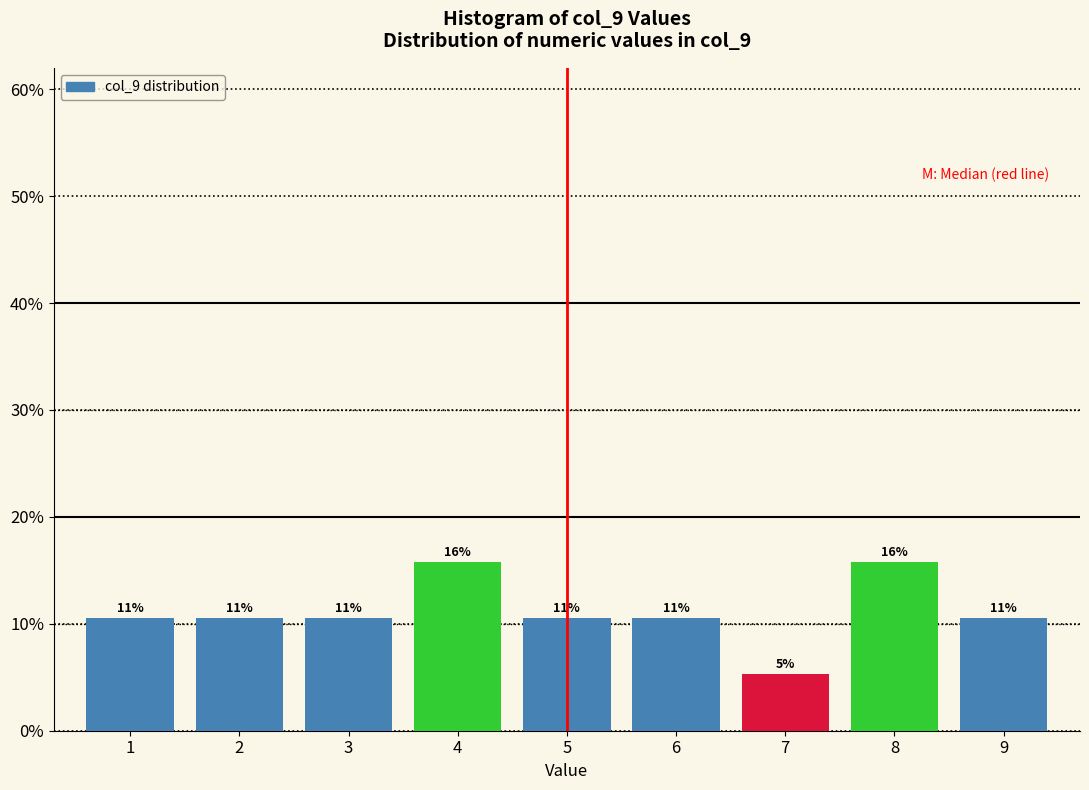

How many bars are there in total?

9